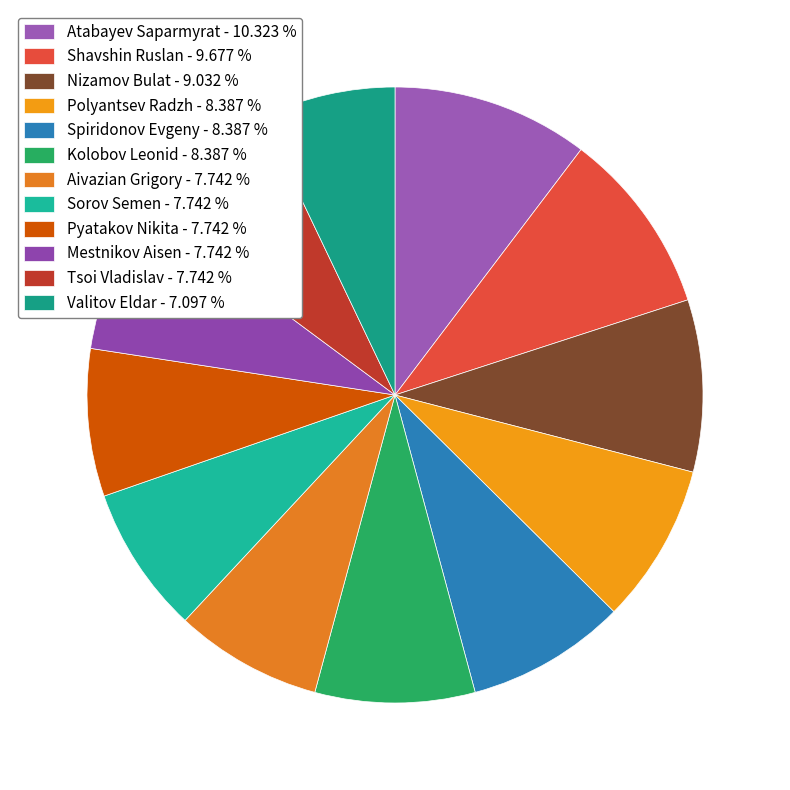

What is the largest slice in the pie chart?

Atabayev Saparmyrat